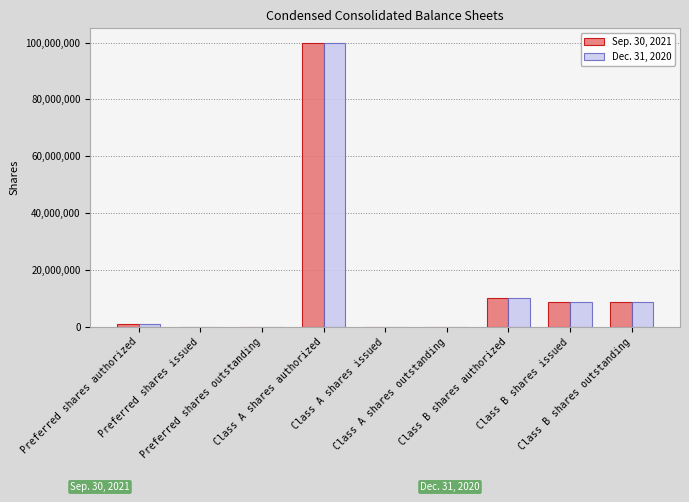

What are all the series names shown in the legend?

Sep. 30, 2021, Dec. 31, 2020